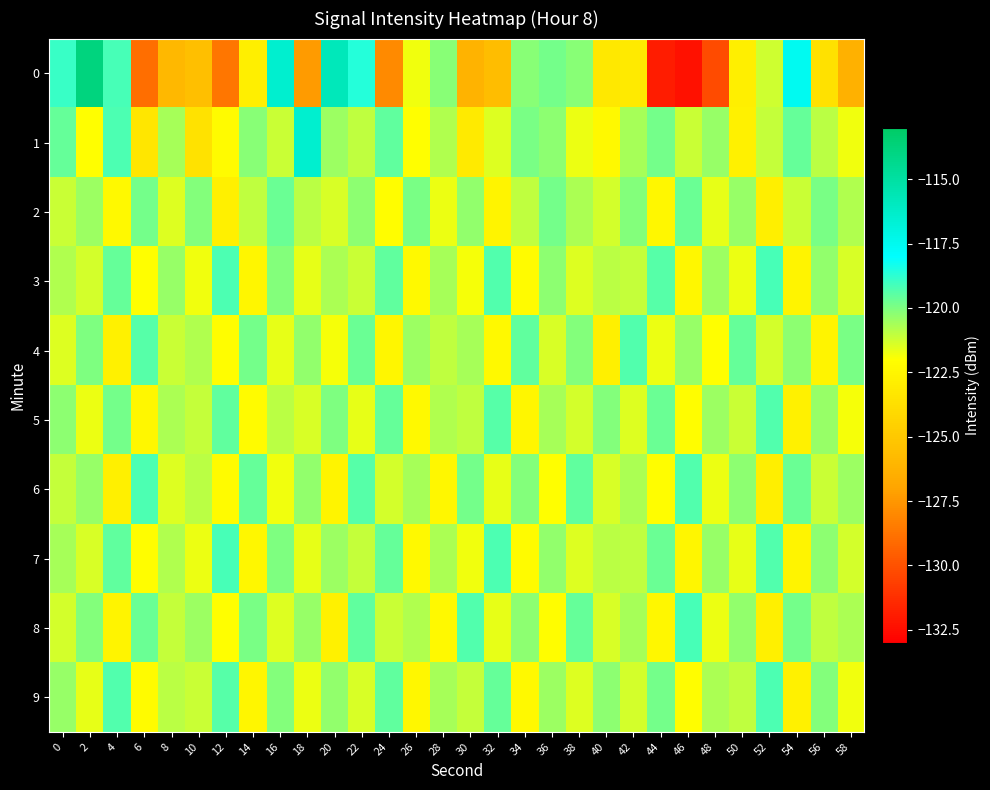

What is the greatest value displayed?

-113.8